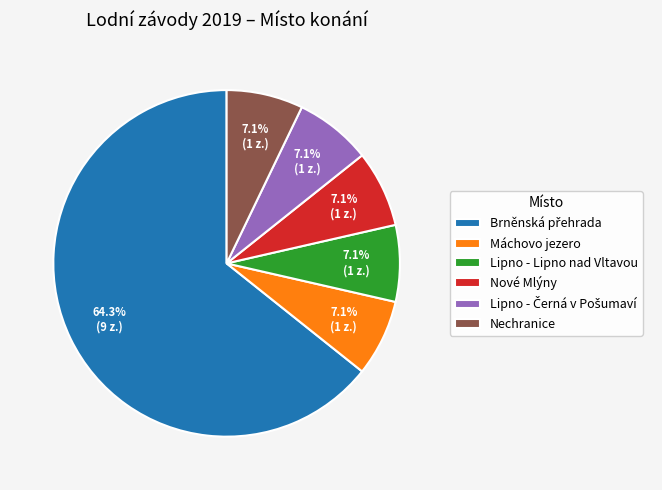

Is it true that Lipno - Lipno nad Vltavou is 17% of the pie?

False